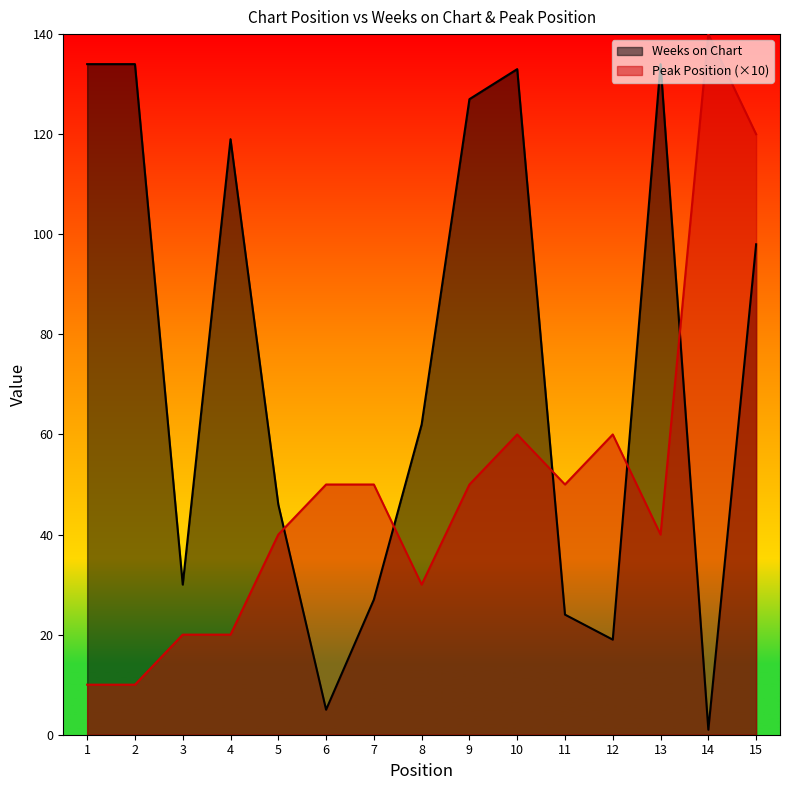

Reading right to left, list all the values displayed in this chart.

Weeks on Chart: 15=98	14=1	13=134	12=19	11=24	10=133	9=127	8=62	7=27	6=5	5=46	4=119	3=30	2=134	1=134
Peak Position: 15=120	14=140	13=40	12=60	11=50	10=60	9=50	8=30	7=50	6=50	5=40	4=20	3=20	2=10	1=10